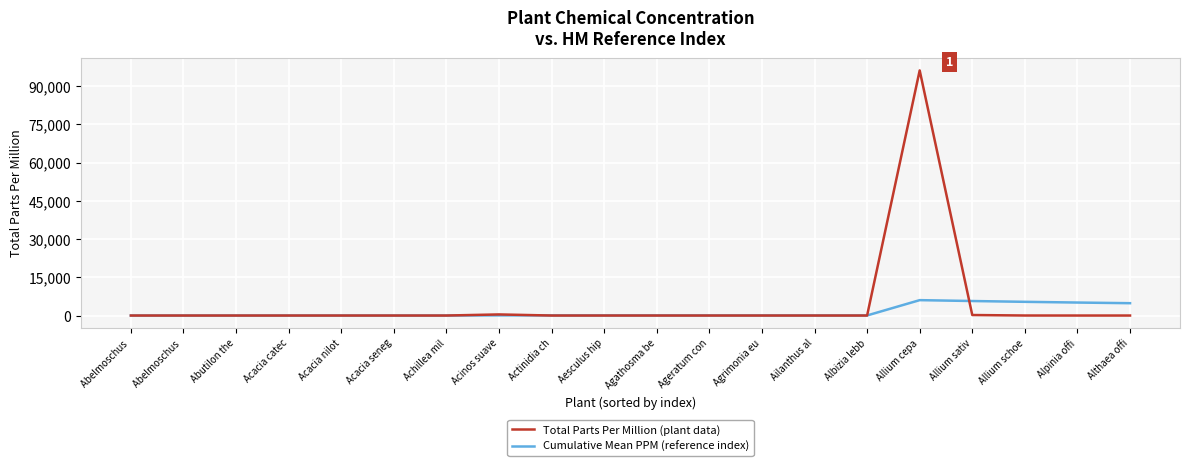

What are all the series names shown in the legend?

Total Parts Per Million (plant data), Cumulative Mean PPM (reference index)